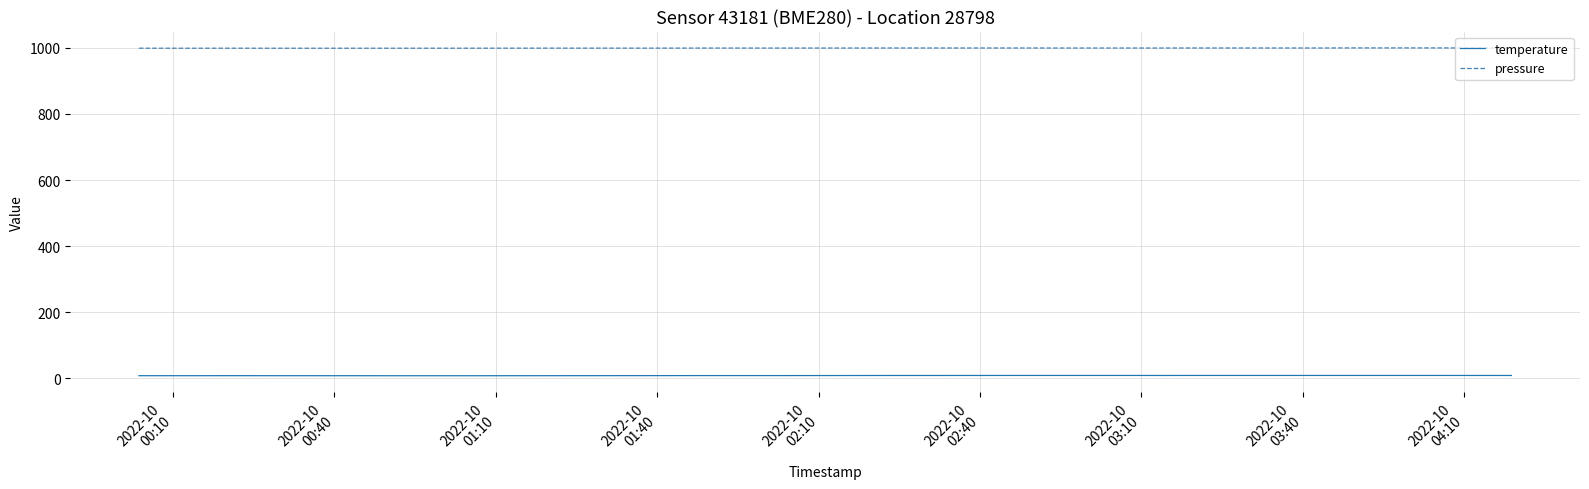

List the series in order of their overall mean, lowest first.

temperature, pressure